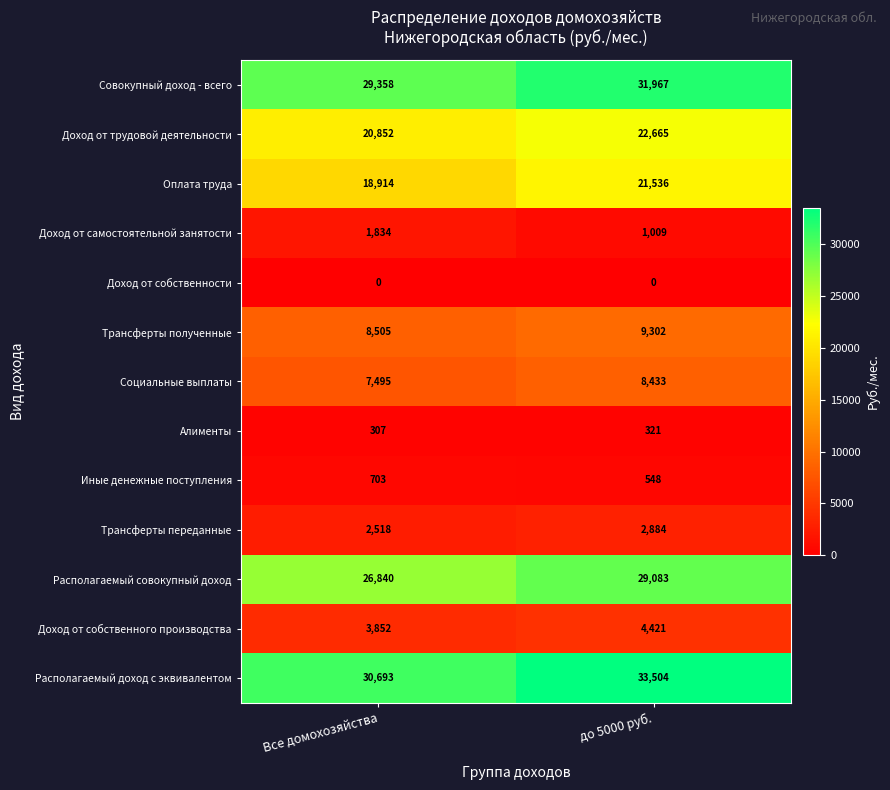

Read the Социальные выплаты value at Все домохозяйства.

7495